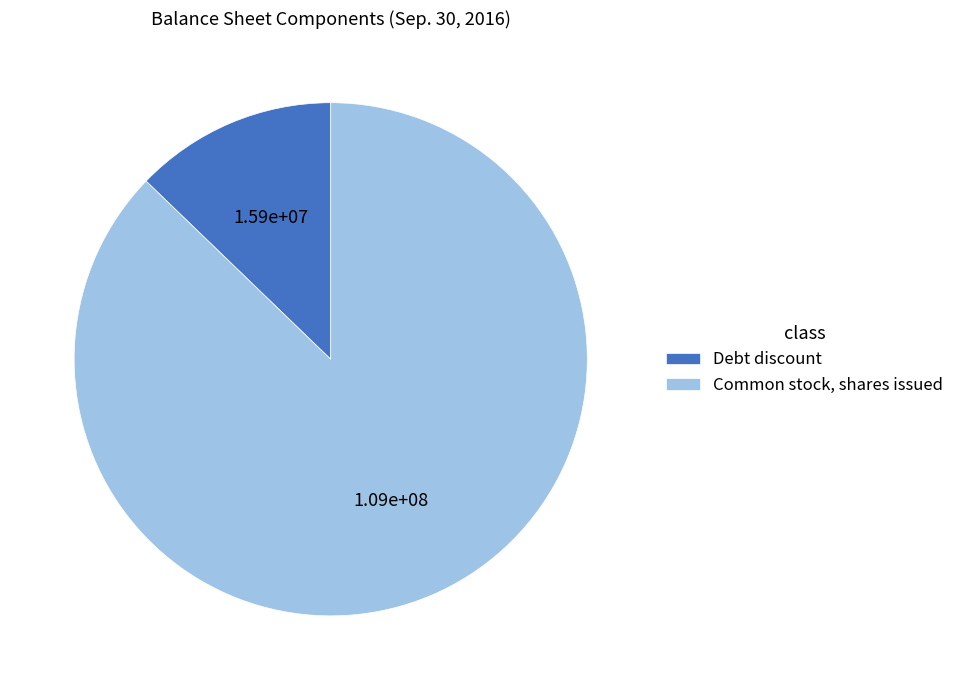

Do Debt discount and Common stock, shares issued together represent more than half of the pie?

Yes